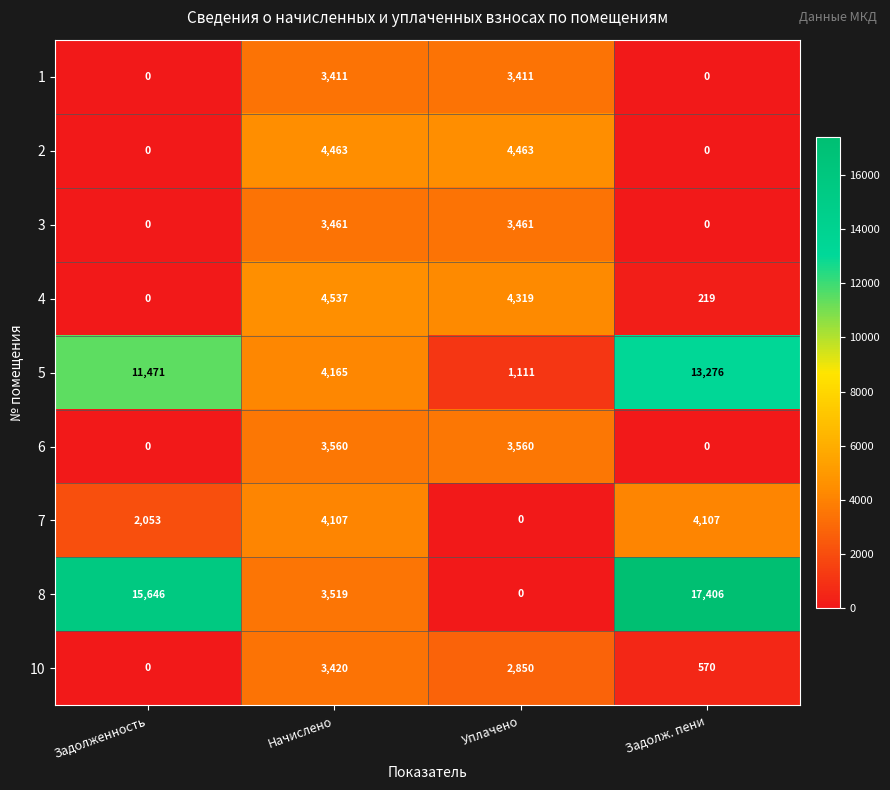

What is the sum of all 5 values?

30023